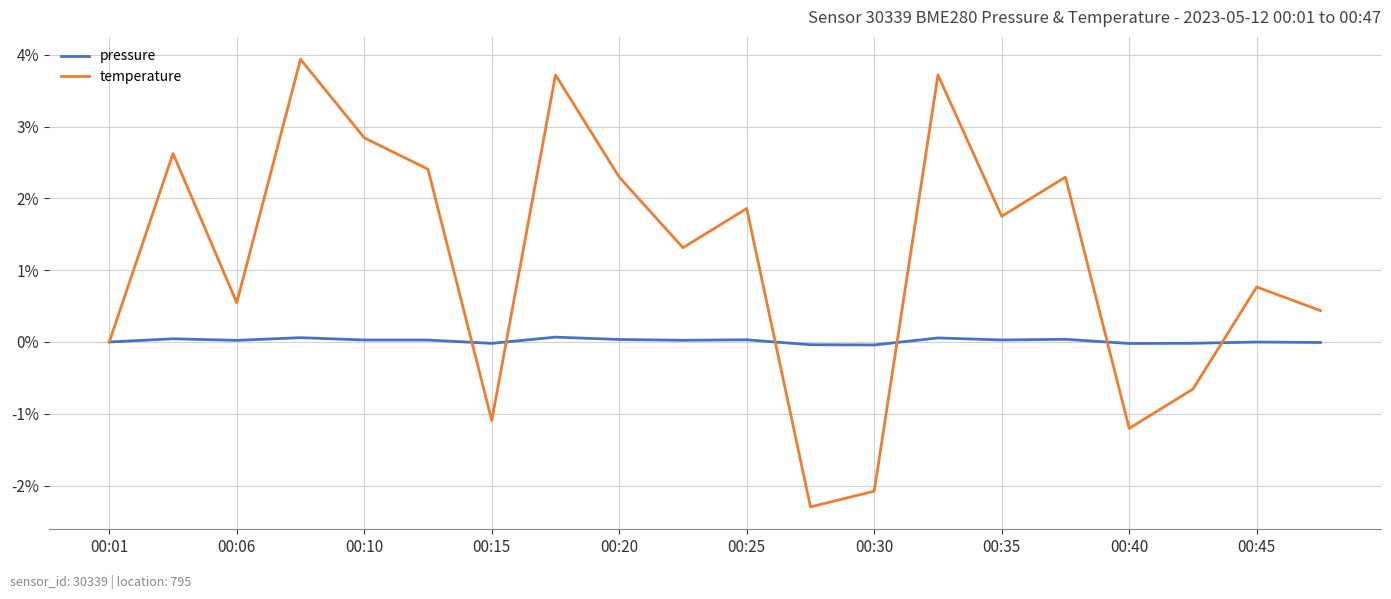

Rank the series by their average value, from lowest to highest.

pressure, temperature